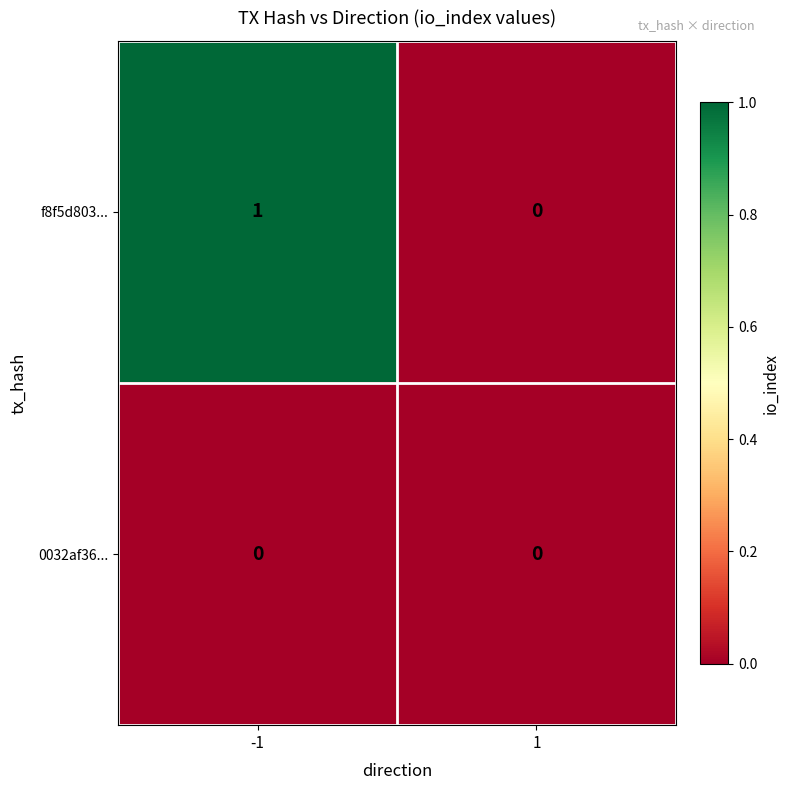

Which series has the largest total across all categories?

f8f5d803...